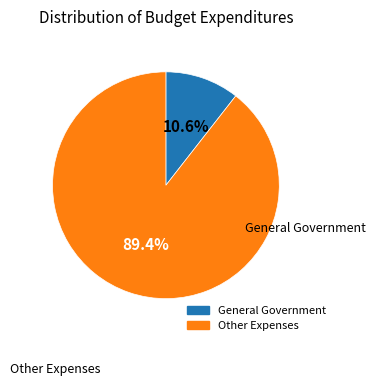

Is there any slice that represents more than half of the pie?

Yes